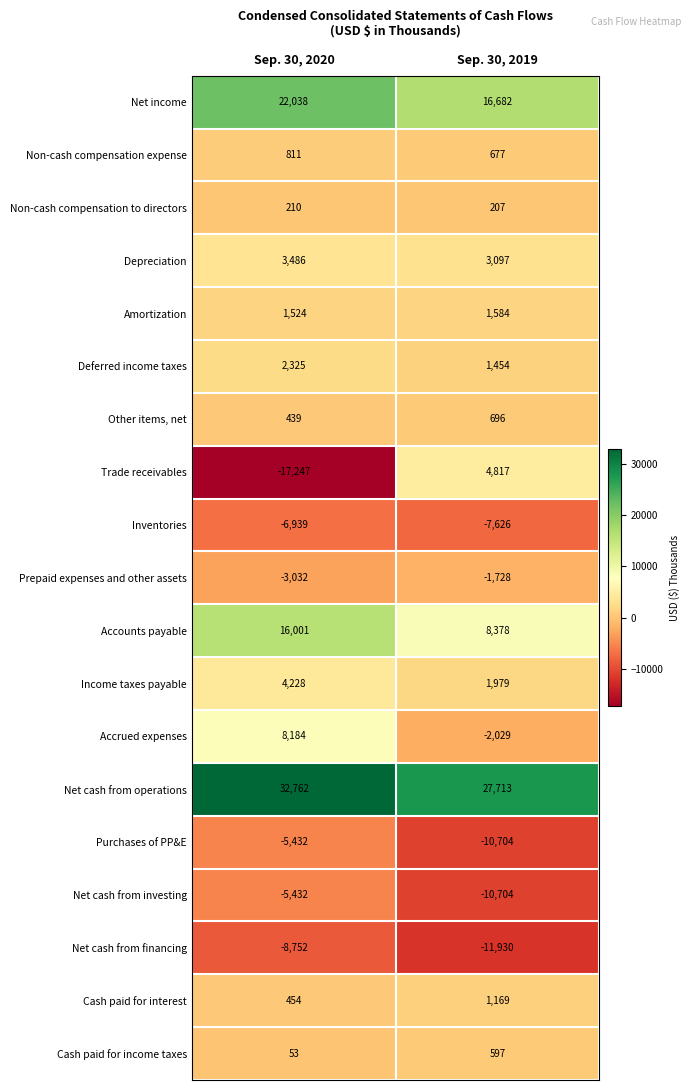

At how many categories does at least one series exceed 27531?

2